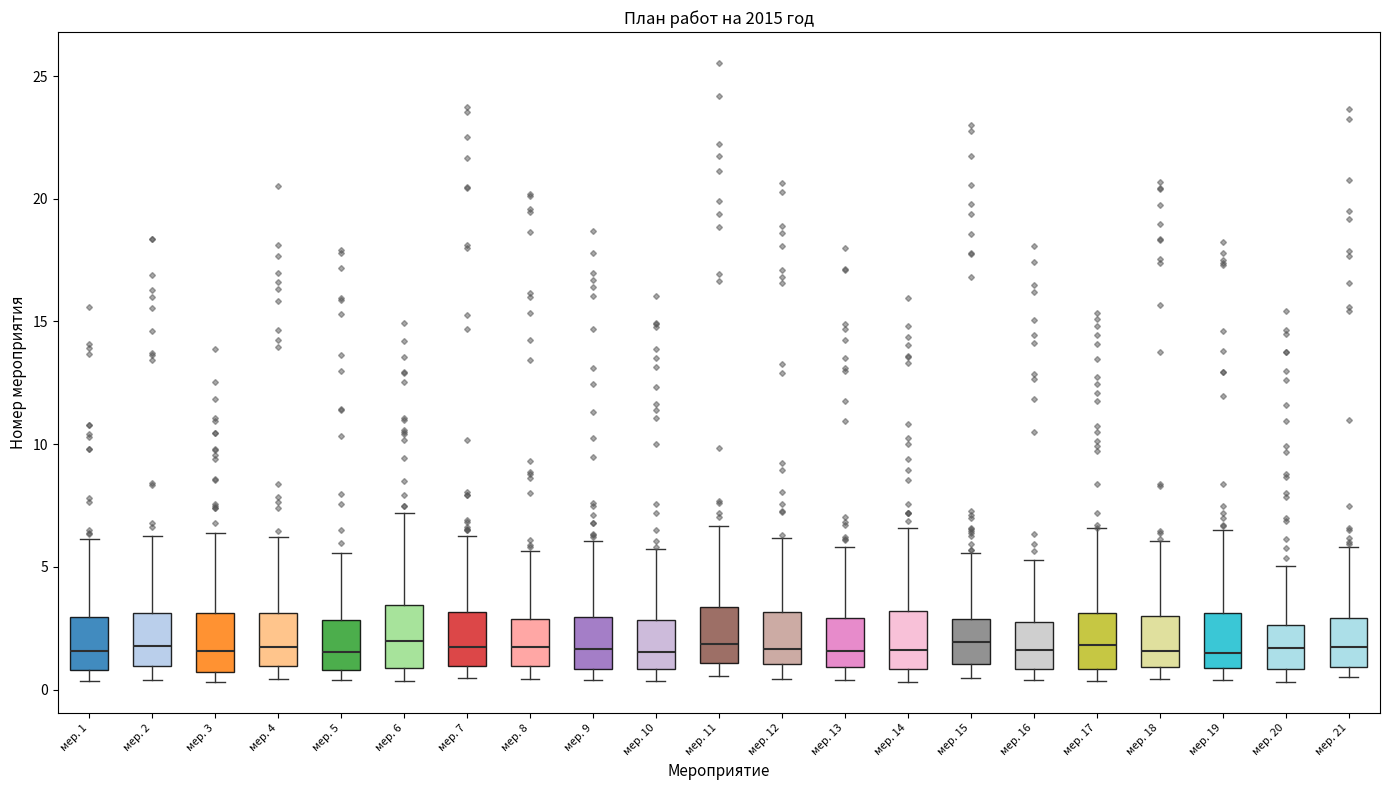

Reading left to right, transcribe this box plot: for each box, give where its median line is, the range the box spans, and where its two whiskers end, as read against the y-axis. The values are not printed on the chart, so give them approximately, as read against the axis.

мер. 1: median 1.5, box 1.0 to 3.0, whiskers 0.5 to 6.0
мер. 2: median 2.0, box 1.0 to 3.0, whiskers 0.5 to 6.0
мер. 3: median 1.5, box 0.5 to 3.0, whiskers 0.5 (just below the box's lower edge) to 6.5
мер. 4: median 1.5, box 1.0 to 3.0, whiskers 0.5 to 6.0
мер. 5: median 1.5, box 1.0 to 3.0, whiskers 0.5 to 5.5
мер. 6: median 2.0, box 1.0 to 3.5, whiskers 0.5 to 7.0
мер. 7: median 2.0, box 1.0 to 3.0, whiskers 0.5 to 6.5
мер. 8: median 1.5, box 1.0 to 3.0, whiskers 0.5 to 5.5
мер. 9: median 1.5, box 1.0 to 3.0, whiskers 0.5 to 6.0
мер. 10: median 1.5, box 1.0 to 3.0, whiskers 0.5 to 5.5
мер. 11: median 2.0, box 1.0 to 3.5, whiskers 0.5 to 6.5
мер. 12: median 1.5, box 1.0 to 3.0, whiskers 0.5 to 6.0
мер. 13: median 1.5, box 1.0 to 3.0, whiskers 0.5 to 6.0
мер. 14: median 1.5, box 1.0 to 3.0, whiskers 0.5 to 6.5
мер. 15: median 2.0, box 1.0 to 3.0, whiskers 0.5 to 5.5
мер. 16: median 1.5, box 1.0 to 3.0, whiskers 0.5 to 5.5
мер. 17: median 2.0, box 1.0 to 3.0, whiskers 0.5 to 6.5
мер. 18: median 1.5, box 1.0 to 3.0, whiskers 0.5 to 6.0
мер. 19: median 1.5, box 1.0 to 3.0, whiskers 0.5 to 6.5
мер. 20: median 1.5, box 1.0 to 2.5, whiskers 0.5 to 5.0
мер. 21: median 1.5, box 1.0 to 3.0, whiskers 0.5 to 6.0